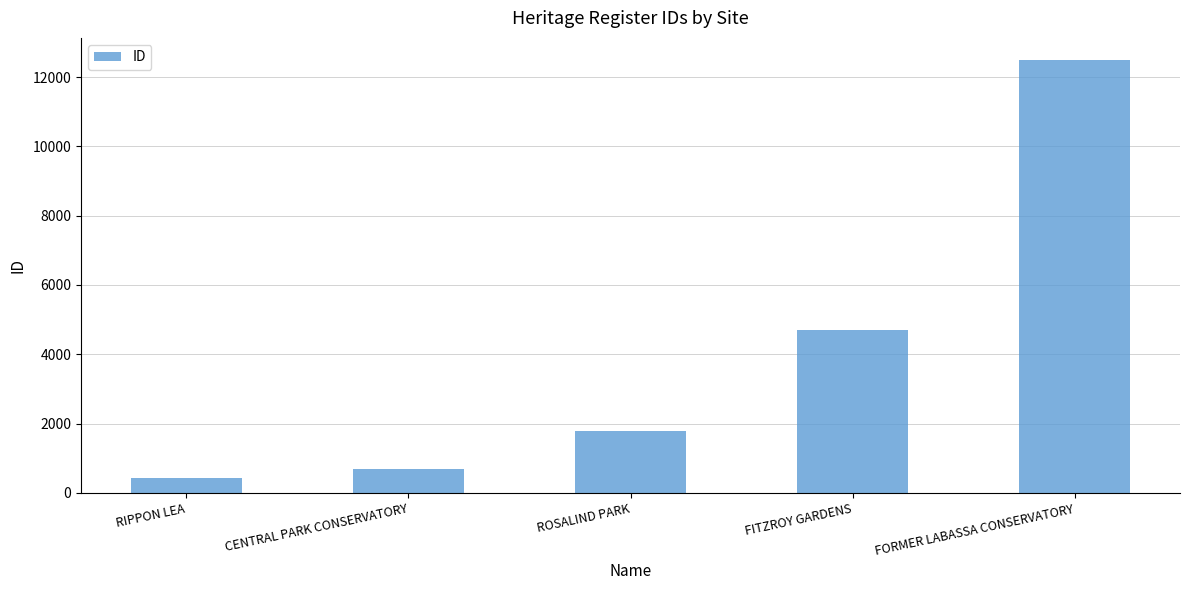

What is the difference between the maximum and minimum values?

12077